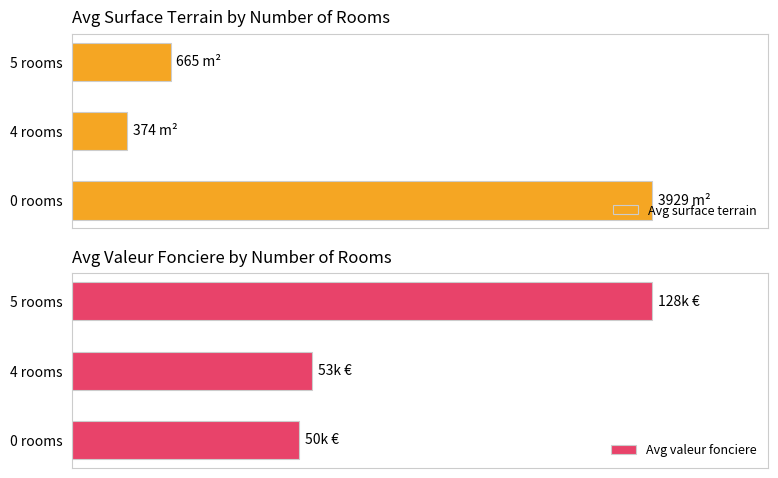

At which label is Avg valeur fonciere closest to 69?

4 rooms